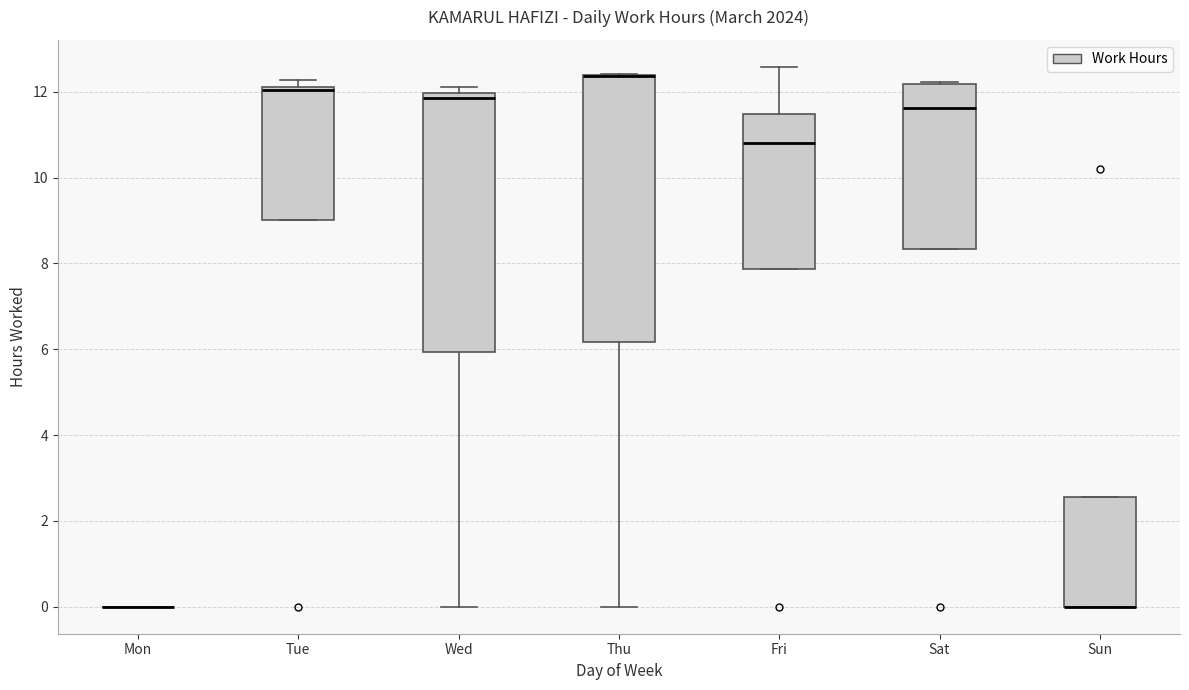

Reading left to right, transcribe this box plot: for each box, give where its median line is, the range the box spans, and where its two whiskers end, as read against the y-axis. The values are not printed on the chart, so give them approximately, as read against the axis.

Mon: box collapsed to a line at 0.0, whiskers 0.0 to 0.0
Tue: median 12.0, box 9.0 to 12.2, whiskers 9.0 to 12.2 (just above the box's upper edge)
Wed: median 11.8, box 6.0 to 12.0, whiskers 0.0 to 12.2
Thu: median 12.4 (drawn on the box's upper edge), box 6.2 to 12.4, whiskers 0.0 to 12.4
Fri: median 10.8, box 7.8 to 11.4, whiskers 7.8 to 12.6
Sat: median 11.6, box 8.4 to 12.2, whiskers 8.4 to 12.2
Sun: median 0.0 (drawn on the box's lower edge), box 0.0 to 2.6, whiskers 0.0 to 2.6